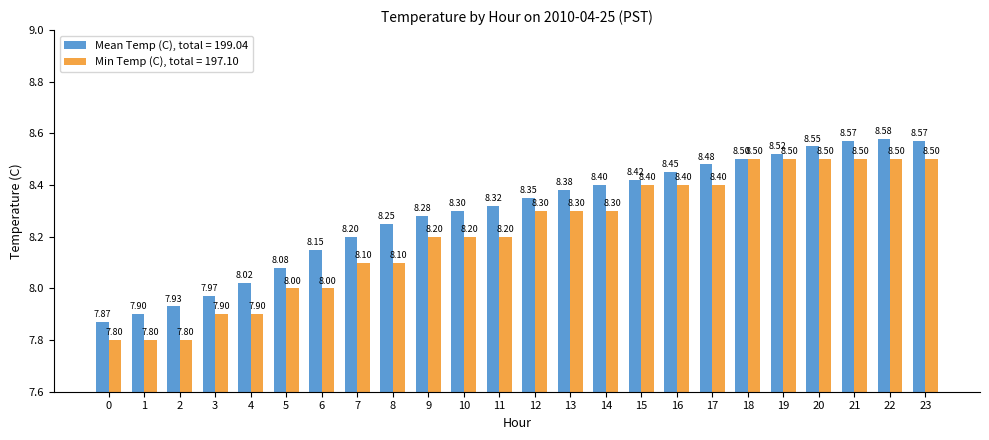

How many data points in Min Temp (C), total = 197.10 are less than 8?

5